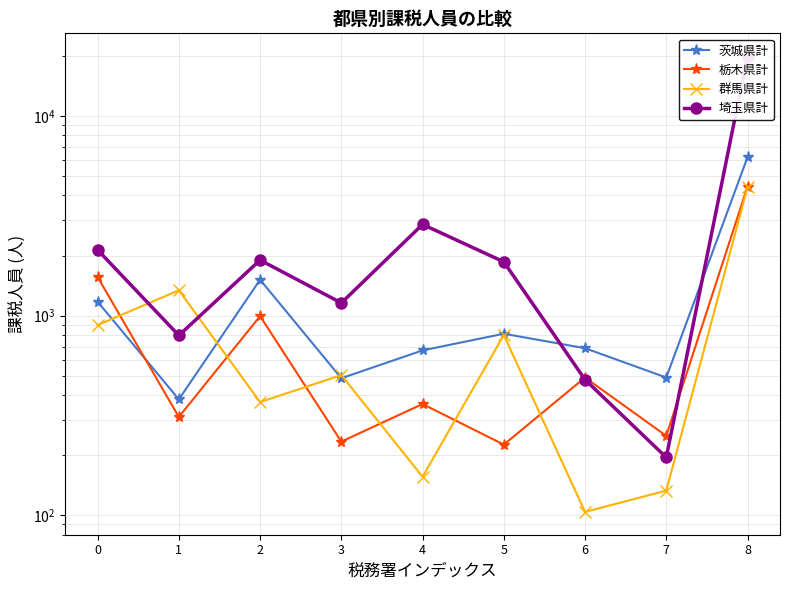

True or false: 茨城県計 has more than 2 points higher than both neighbors.

False